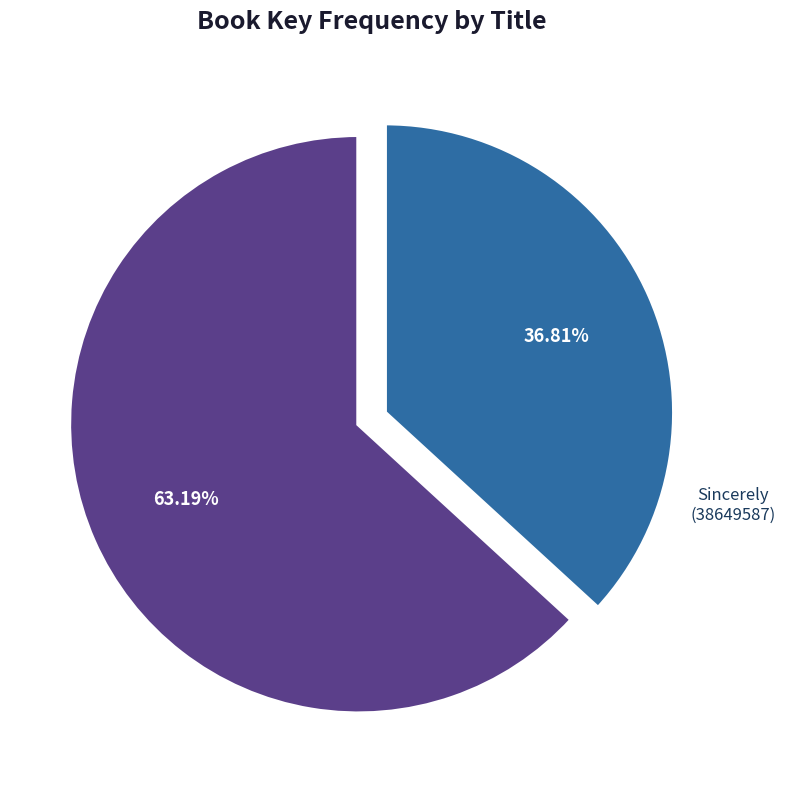

Is there a majority slice in this chart?

Yes